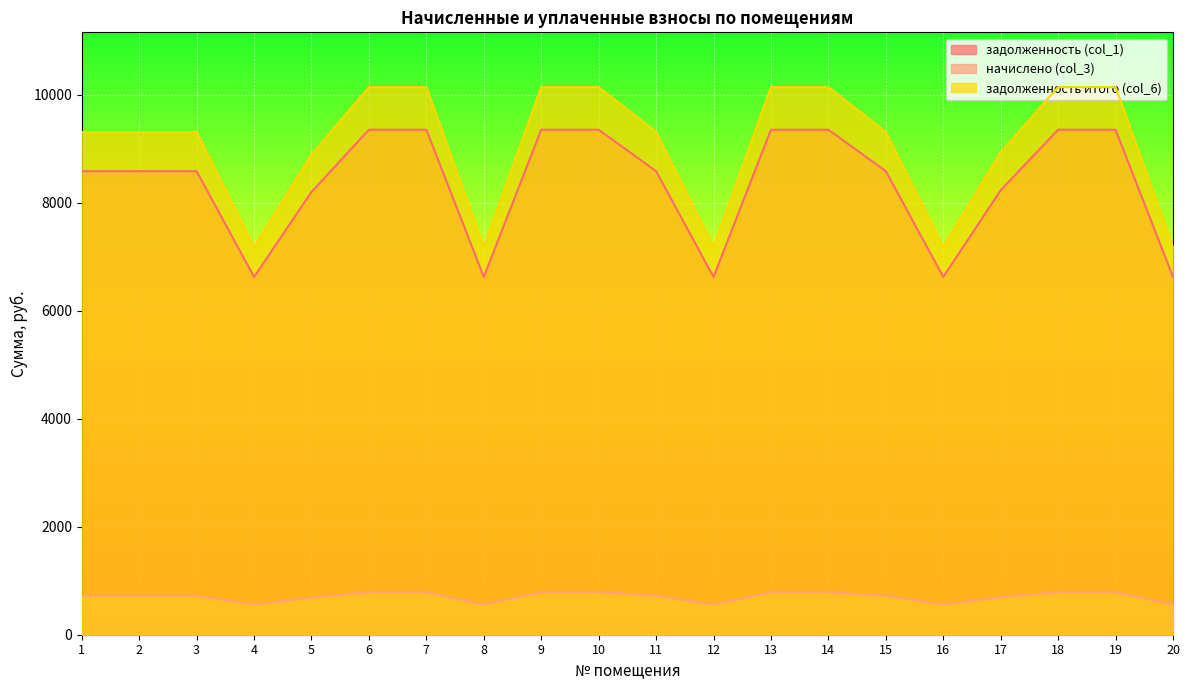

Reading left to right, transcribe all the data shown in this chart.

задолженность (col_1): 8582.4	8582.4	8582.4	6624.0	8198.4	9350.4	9350.4	6624.0	9350.4	9350.4	8582.4	6624.0	9350.4	9350.4	8582.4	6624.0	8229.6	9350.4	9350.4	6624.0
начислено (col_3): 724.1	724.1	724.1	558.9	691.7	788.9	788.9	558.9	788.9	788.9	724.1	558.9	788.9	788.9	724.1	558.9	702.2	788.9	788.9	558.9
задолженность итого (col_6): 9306.5	9306.5	9306.5	7182.9	8890.1	10139.3	10139.3	7182.9	10139.3	10139.3	9306.5	7182.9	10139.3	10139.3	9306.5	7182.9	8931.8	10139.3	10139.3	7182.9